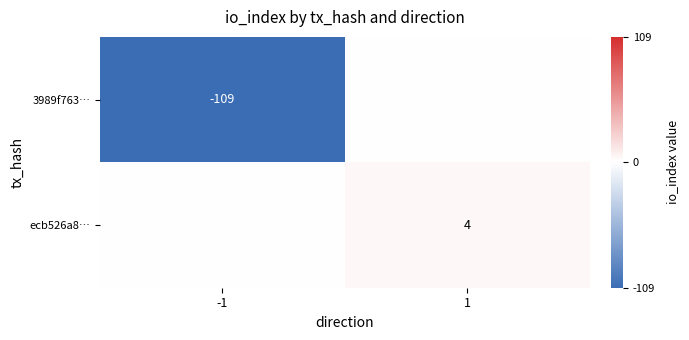

Is it true that 3989f763… equals -109 at -1?

True